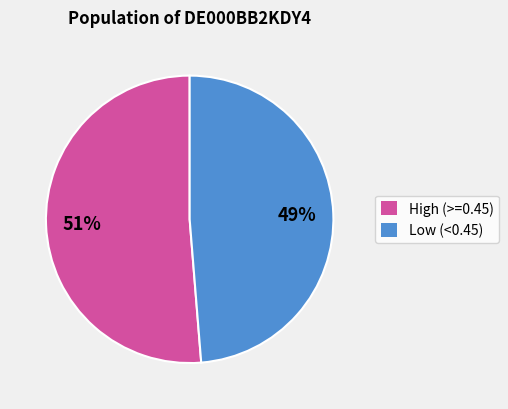

To the nearest percent, what is the average slice percentage?

50%